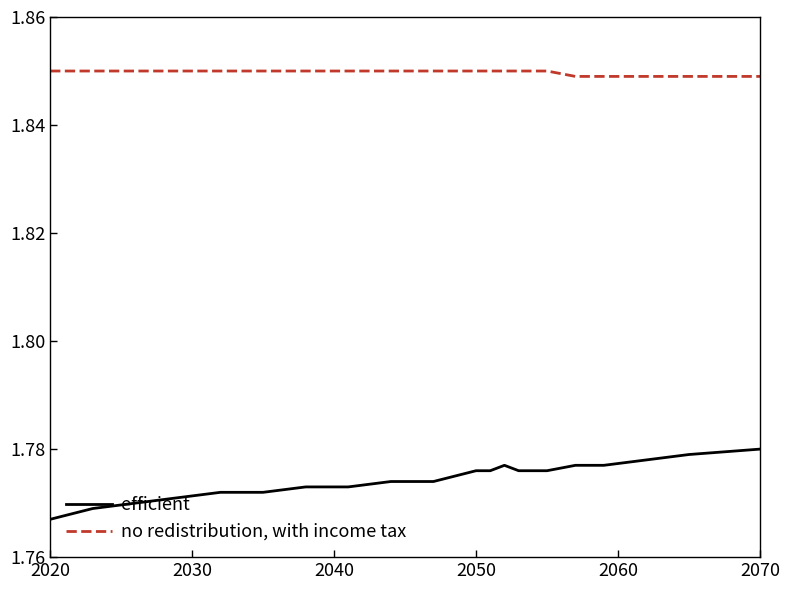

Which series has the widest spread of values?

efficient